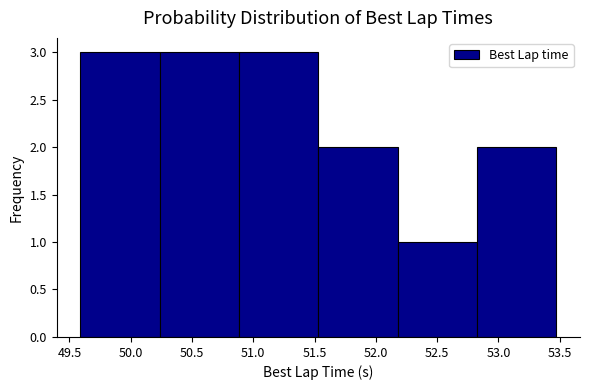

Reading left to right, transcribe this chart: for each bar, give the range it covers on the x-axis and its height. Neither the bar edges nor the heights are printed on the chart, so give them approximately, as read against the axes.

49.60 to 50.25: 3
50.25 to 50.90: 3
50.90 to 51.55: 3
51.55 to 52.20: 2
52.20 to 52.85: 1
52.85 to 53.45: 2